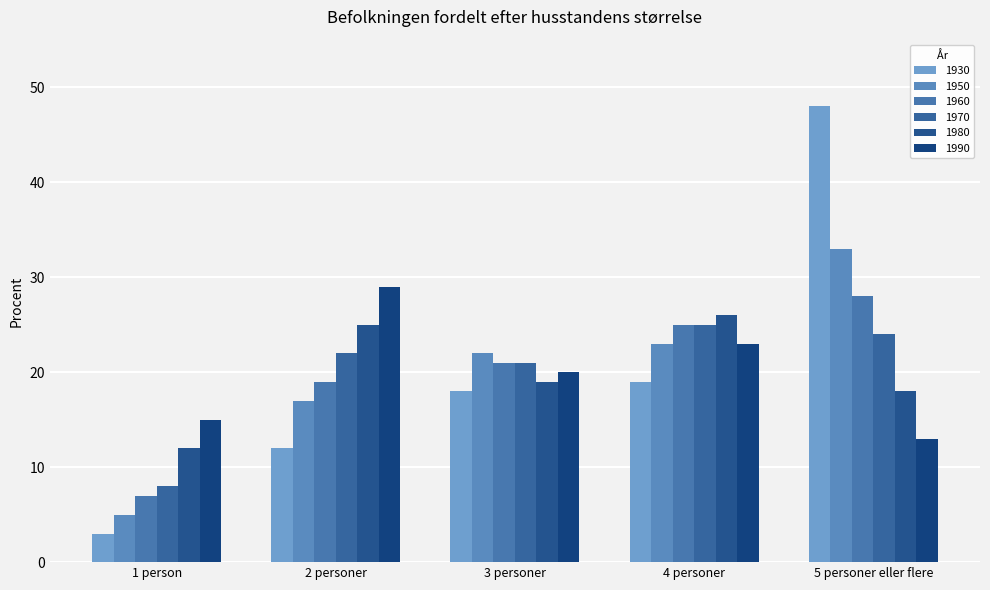

What is the difference between the maximum and minimum values in the 1960 series?

21